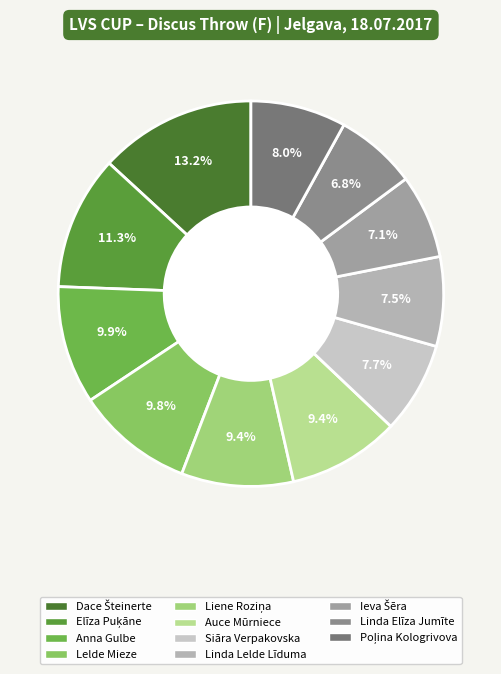

Is there any slice that represents more than half of the pie?

No